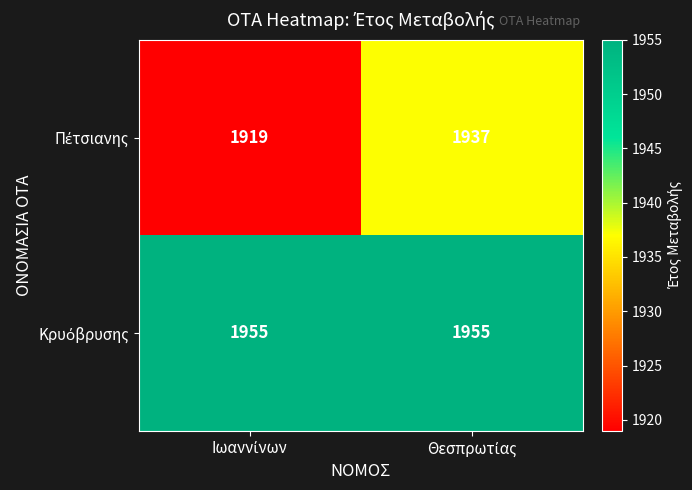

How many series are shown in this chart?

2